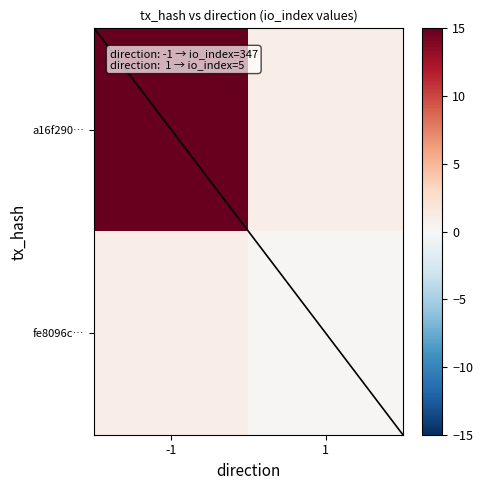

What is the difference between the highest and lowest values at -1?

14.0